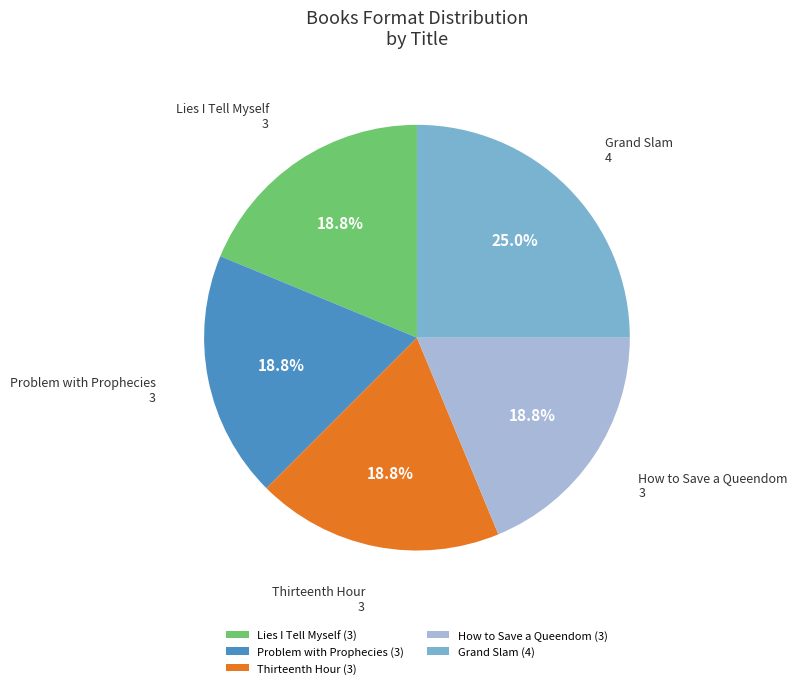

Is there a majority slice in this chart?

No